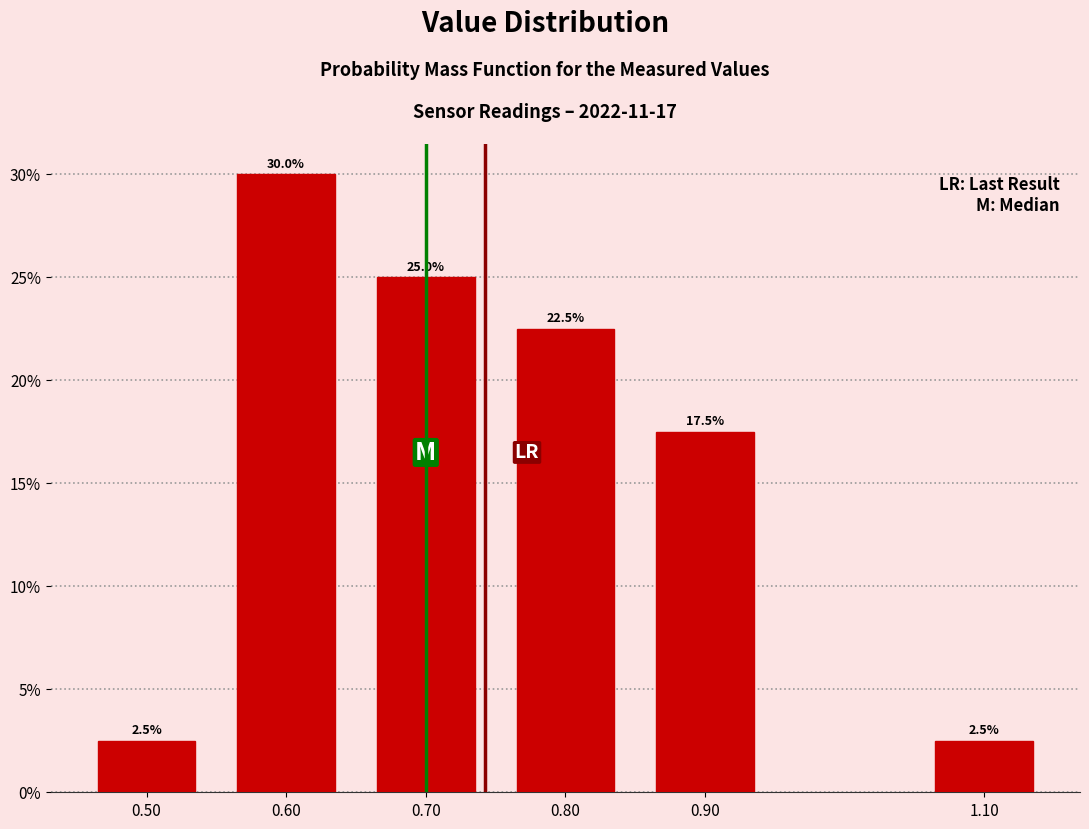

Reading right to left, transcribe all the data shown in this chart.

2.5	17.5	22.5	25.0	30.0	2.5